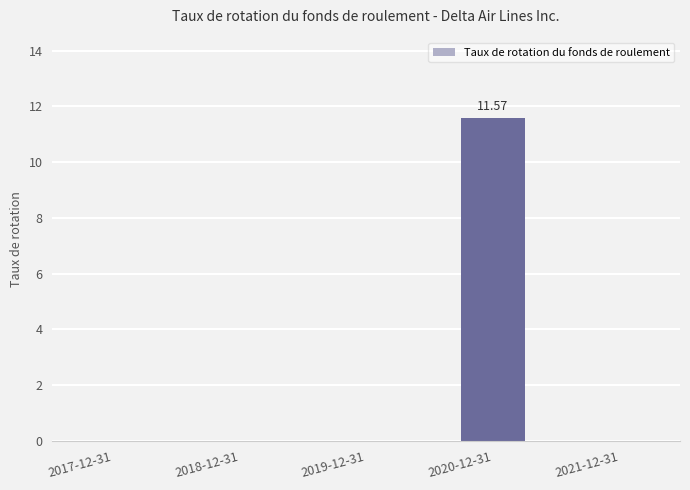

The value at 2019-12-31 is 0.0. True or false?

True